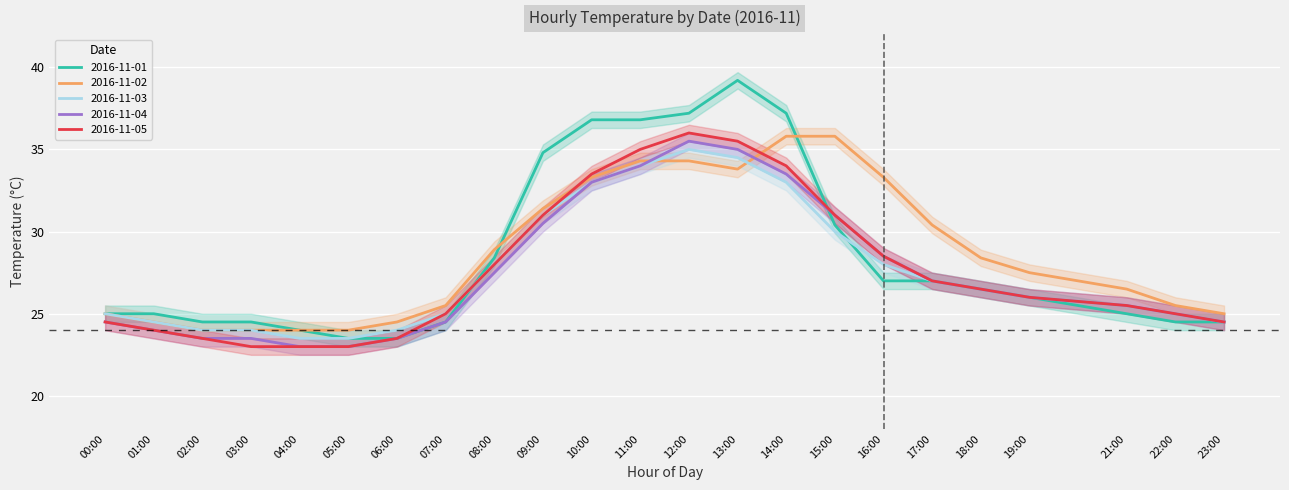

Is this an area chart (filled region under the line)?

No